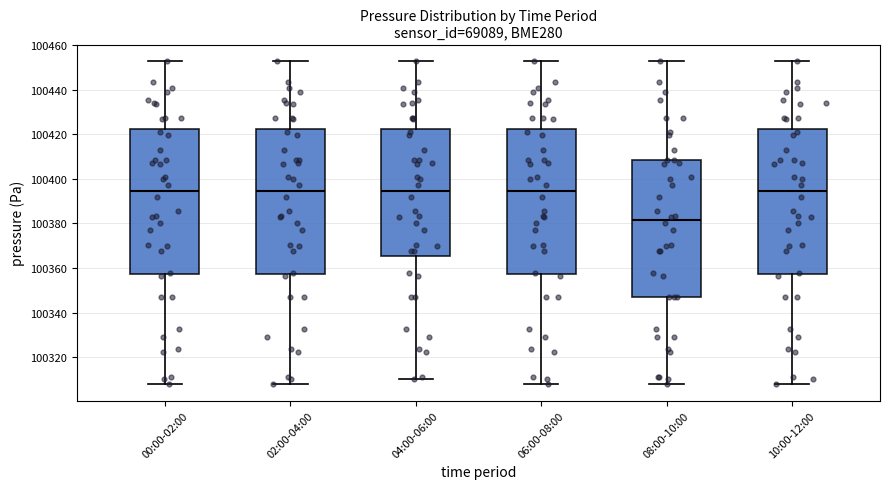

Where does the lower whisker of the box for 10:00-12:00 end on the y-axis? The values are not printed on the chart, so give them approximately, as read against the axis.

100308